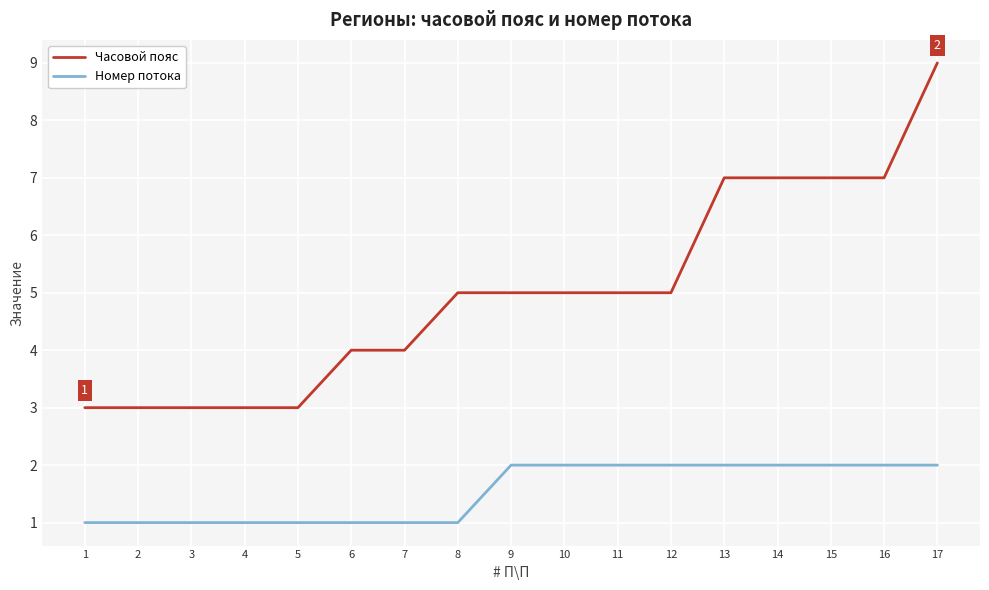

List the series in order of their peak value, highest first.

Часовой пояс, Номер потока